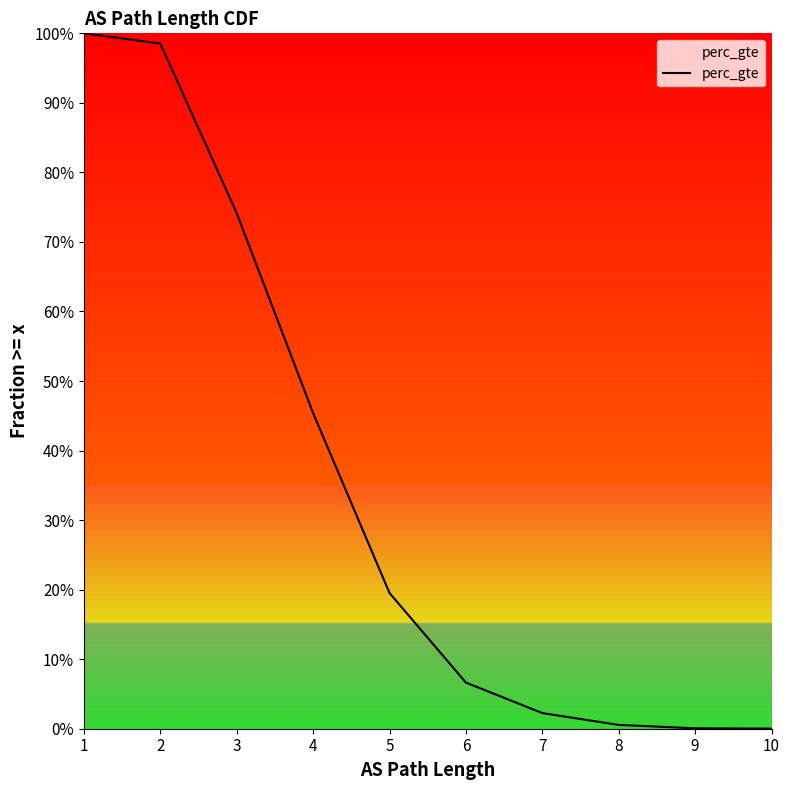

Between 3 and 5, which is larger?

3